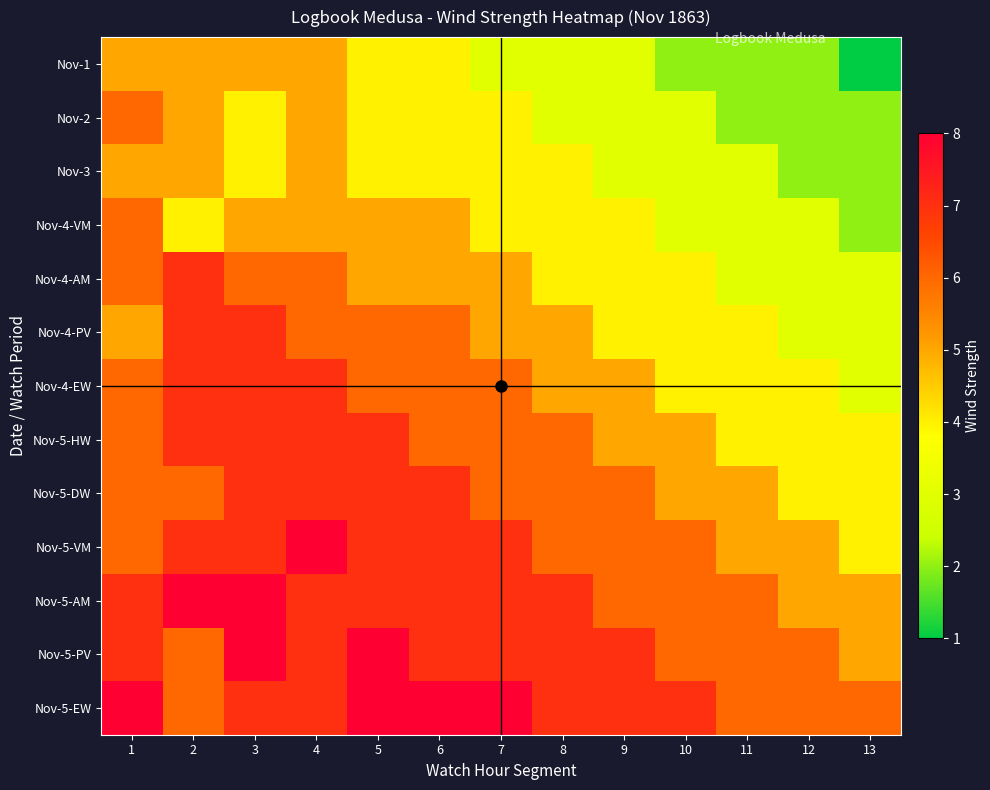

Rank the series by their maximum value, from lowest to highest.

Nov-1, Nov-3, Nov-2, Nov-4-VM, Nov-4-AM, Nov-4-PV, Nov-4-EW, Nov-5-HW, Nov-5-DW, Nov-5-VM, Nov-5-AM, Nov-5-PV, Nov-5-EW